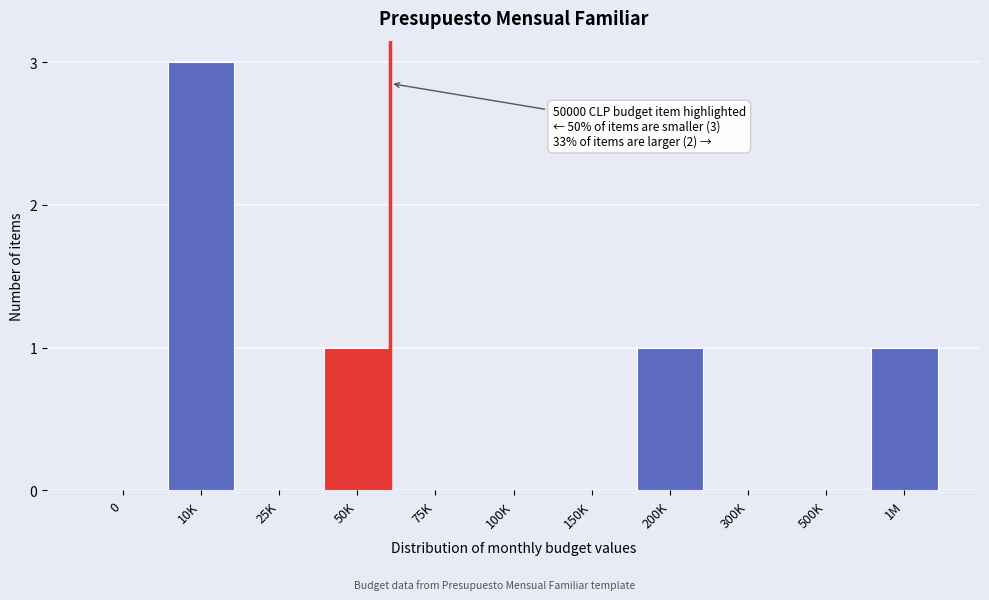

Reading left to right, list all the values displayed in this chart.

0=0	10K=3	25K=0	50K=1	75K=0	100K=0	150K=0	200K=1	300K=0	500K=0	1M=1